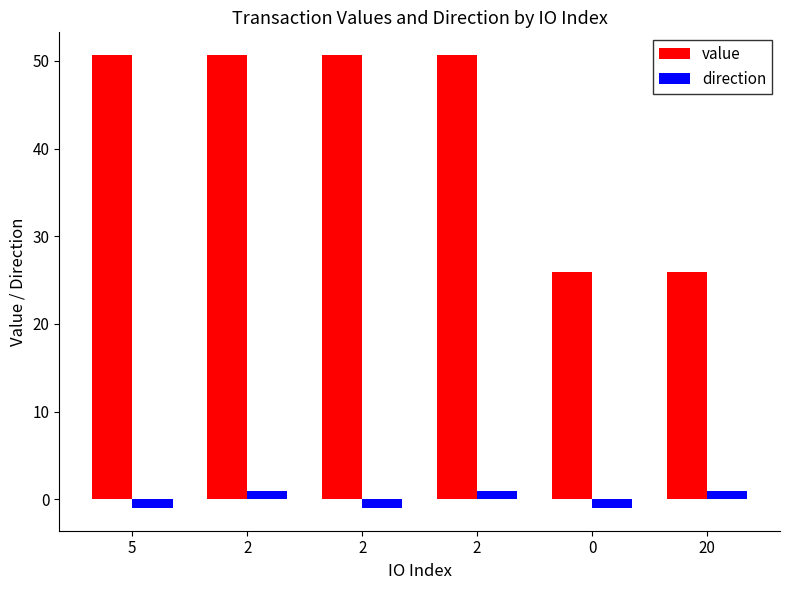

What are all the series names shown in the legend?

value, direction